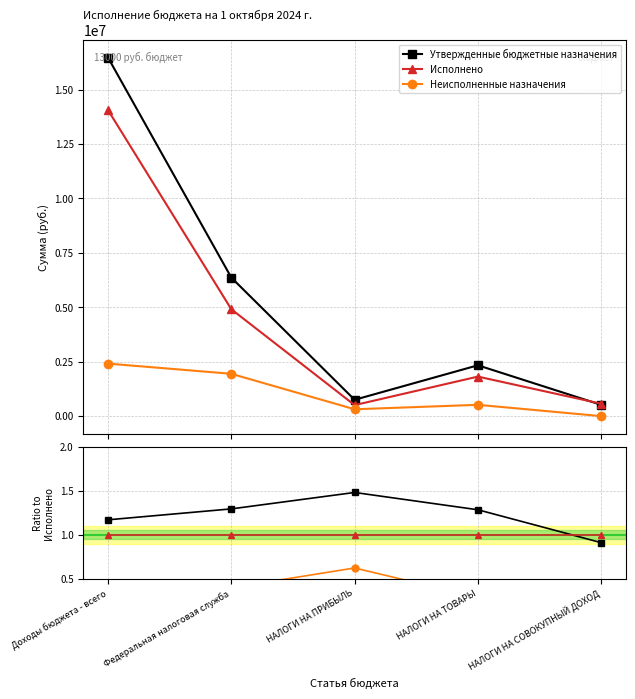

How many values in Неисполненные назначения are above zero?

4